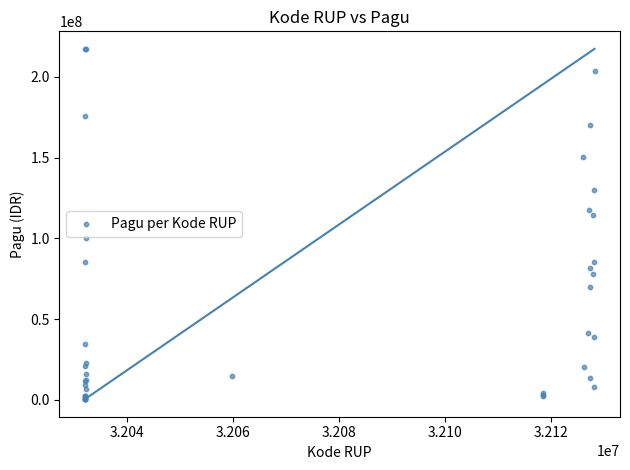

What Y value in the scatter plot is closest to 108830000?

114296000